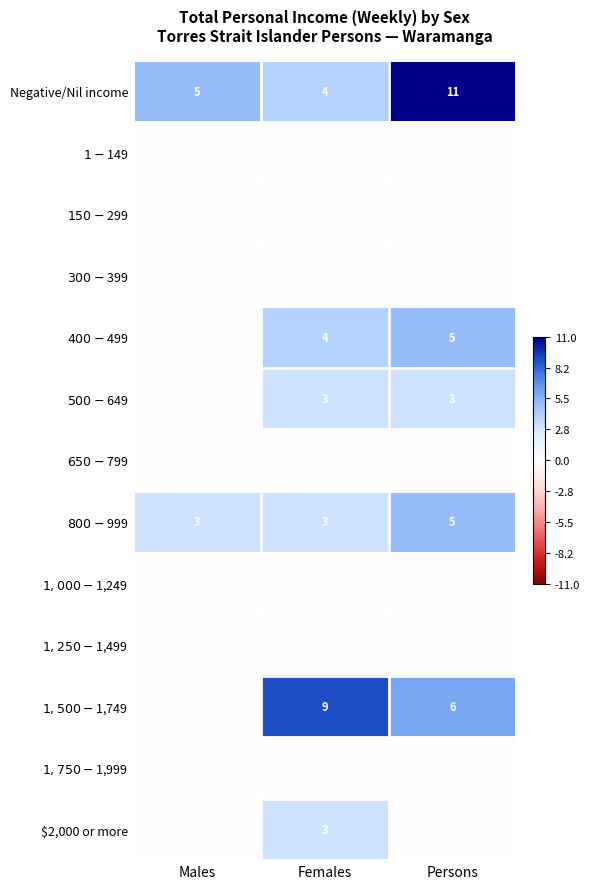

What is the sum of the Negative/Nil income values at Males and Females?

9